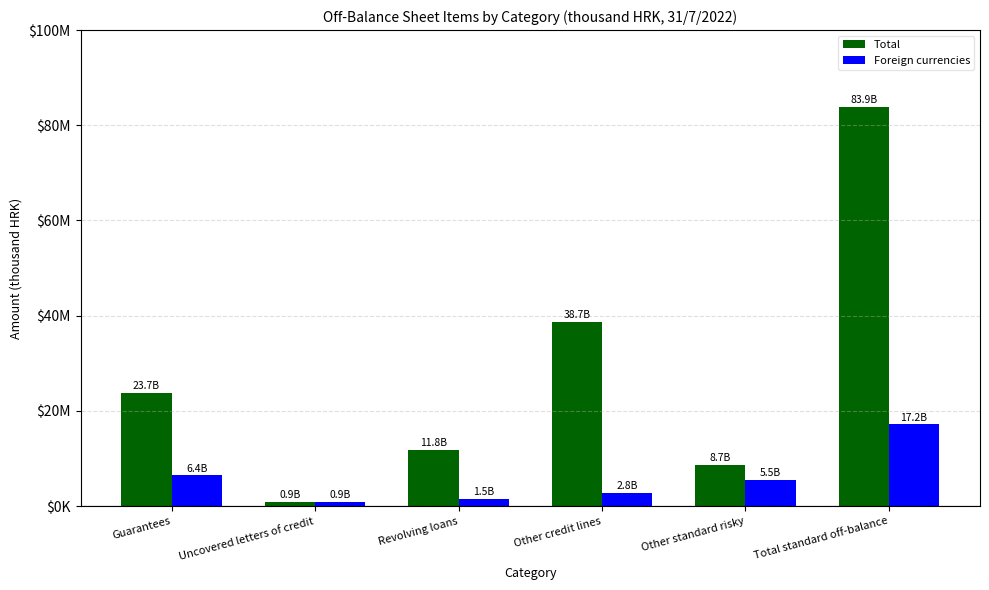

Read the Foreign currencies value at Uncovered letters of credit, to the nearest 10.

907020